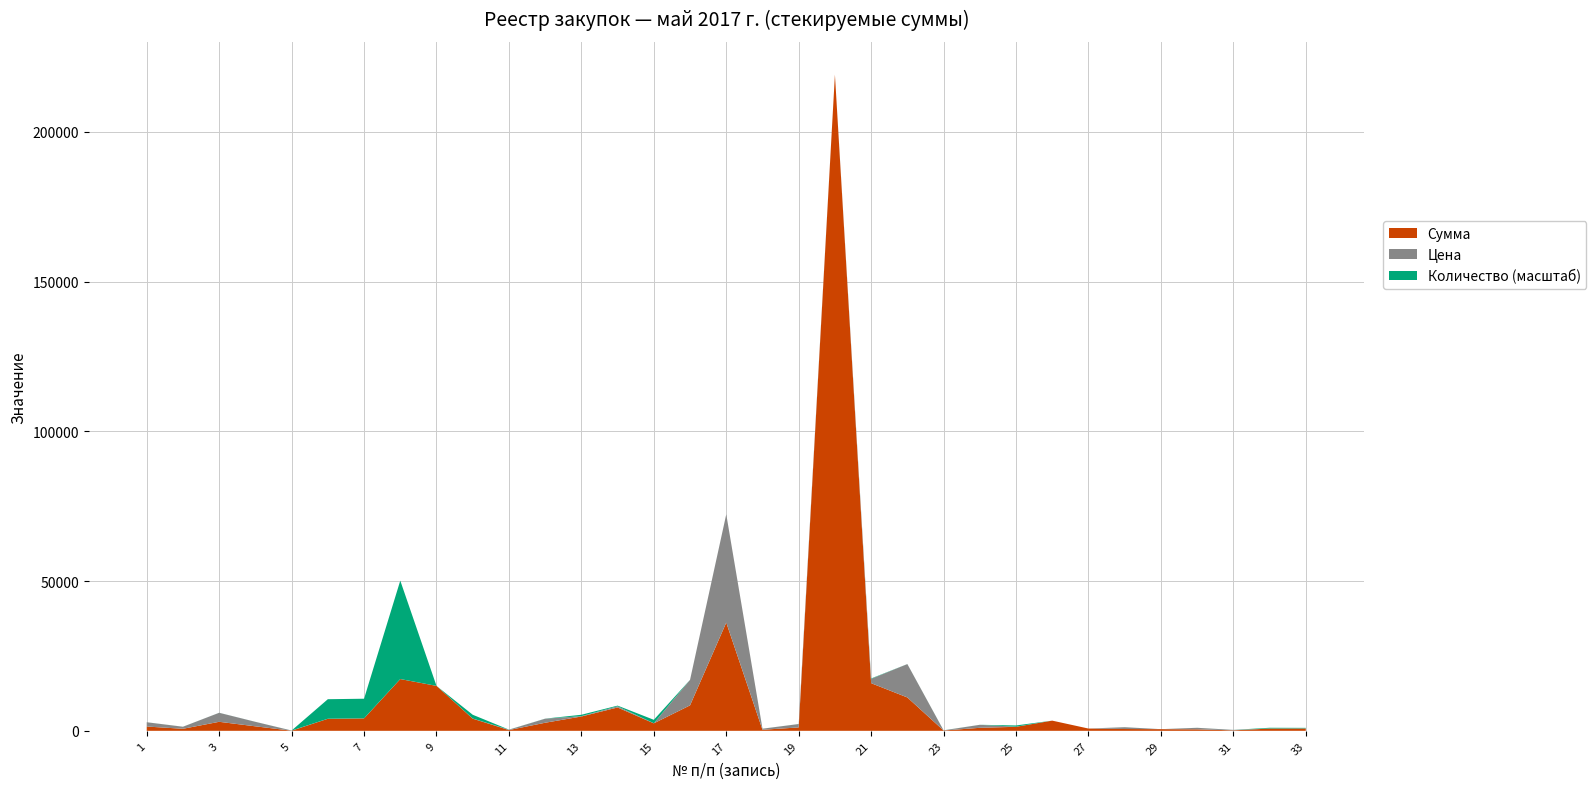

Reading right to left, list all the values displayed in this chart.

Сумма: 770.0	748.0	150.0	500.0	552.0	600.0	755.0	3400.0	1340.0	1000.0	100.0	11138.9	15900.0	219071.6	1130.0	350.0	36136.0	8500.0	2500.0	7790.0	4780.0	2694.2	250.0	4060.0	15000.0	17279.0	4149.2	4020.0	44.6	1497.1	3009.0	678.5	1427.8
Цена: 55.0	37.4	150.0	500.0	0.0	600.0	0.0	0.0	37.2	1000.0	50.0	11138.9	1445.5	0.0	1130.0	350.0	36136.0	8500.0	25.0	389.5	119.5	1347.1	125.0	36.9	0.0	6.1	7.3	7.1	44.6	1497.1	3009.0	678.5	1427.8
Количество: 14.0	20.0	1.0	1.0	0.0	1.0	0.0	0.0	36.0	1.0	2.0	1.0	11.0	0.0	1.0	1.0	1.0	1.0	100.0	20.0	40.0	2.0	2.0	110.0	0.0	2851.0	569.0	566.0	1.0	1.0	1.0	1.0	1.0